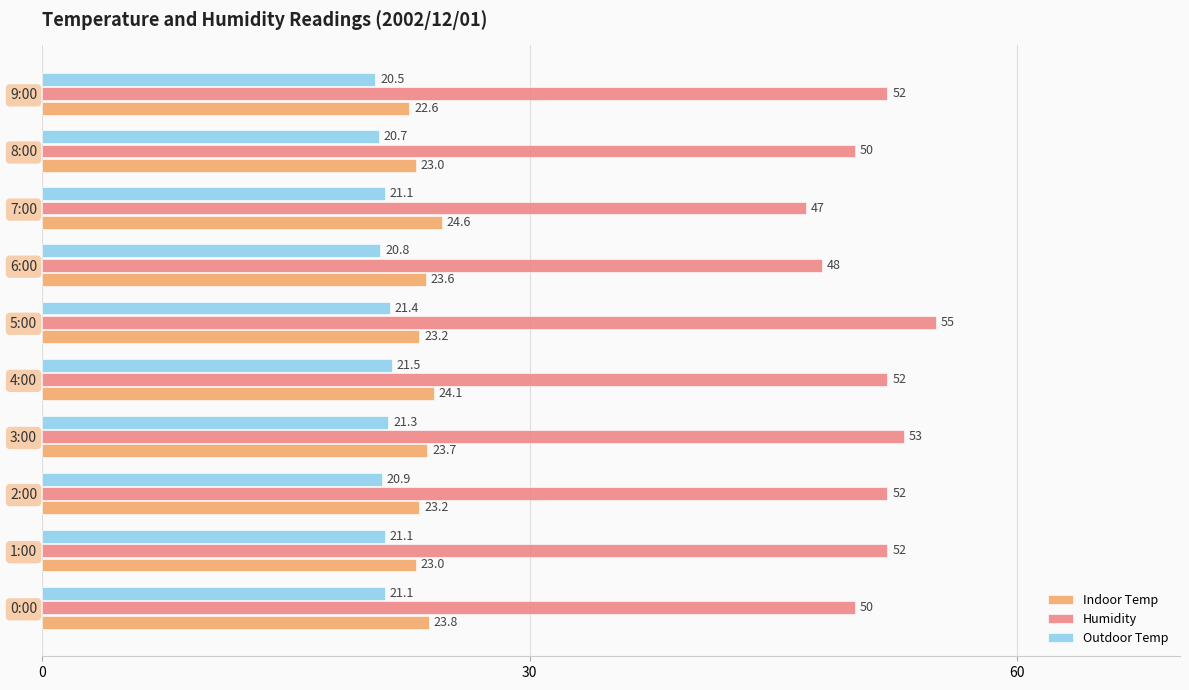

Is it true that Humidity equals 11.8 at 3:00?

False